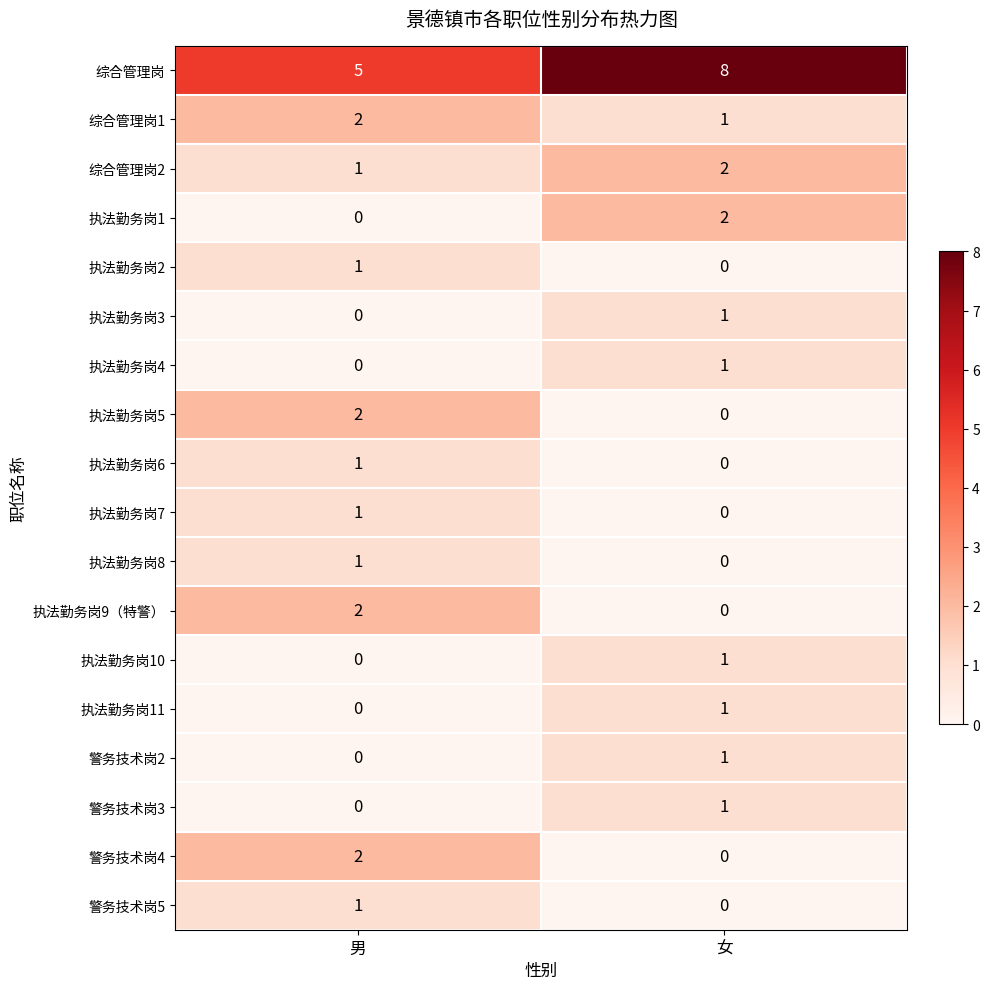

Which series has the largest range (max minus min)?

综合管理岗